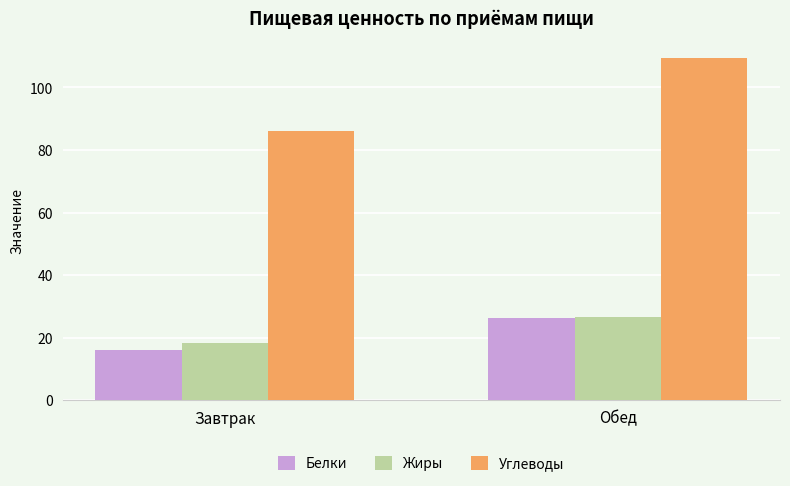

At which category is the sum across all series the highest?

Обед